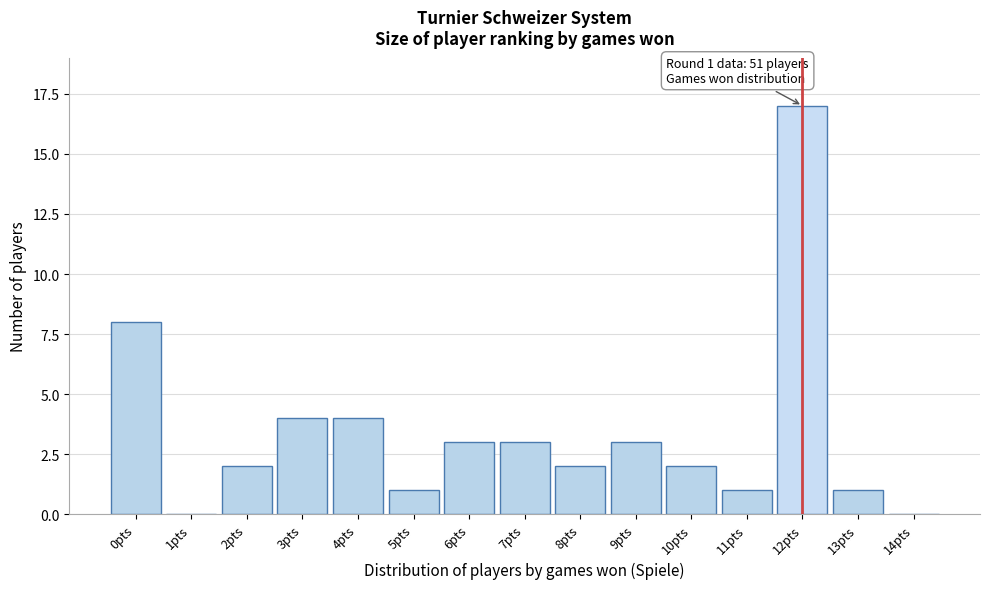

Reading left to right, what are all the values shown in this chart?

0pts=8	1pts=0	2pts=2	3pts=4	4pts=4	5pts=1	6pts=3	7pts=3	8pts=2	9pts=3	10pts=2	11pts=1	12pts=17	13pts=1	14pts=0